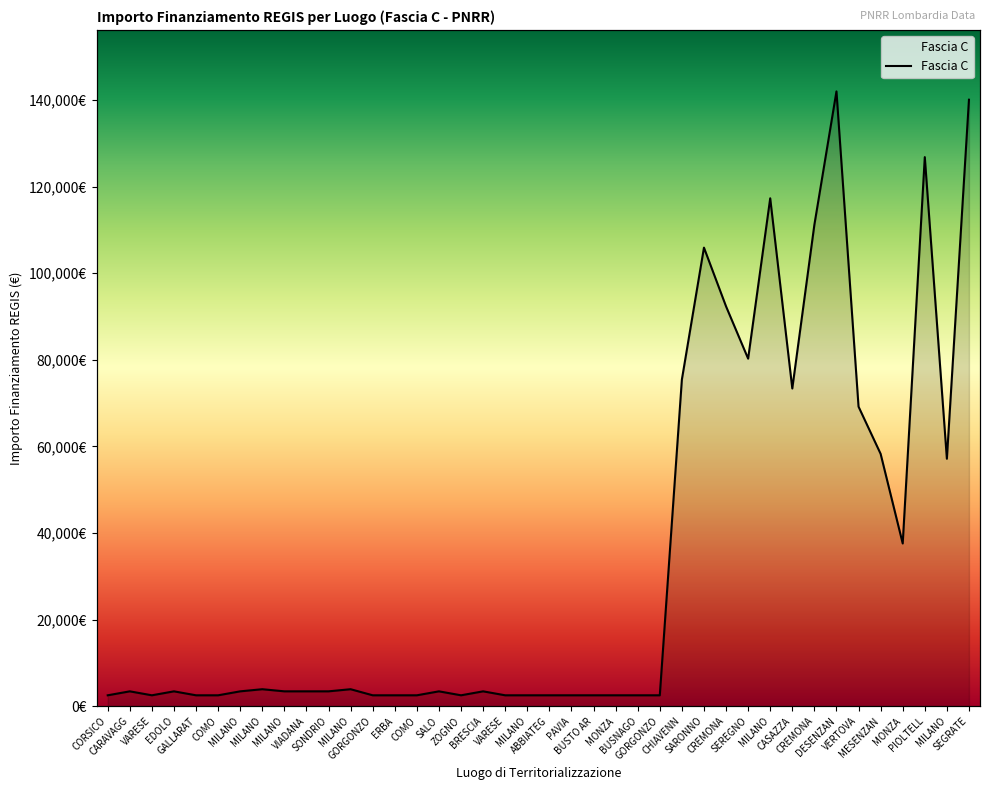

List the labels in order of value, smallest first.

CORSICO, VARESE, GALLARAT, COMO, GORGONZO, ERBA, COMO, ZOGNO, VARESE, MILANO, ABBIATEG, PAVIA, BUSTO AR, MONZA, BUSNAGO, GORGONZO, CARAVAGG, EDOLO, MILANO, MILANO, VIADANA, SONDRIO, SALO, BRESCIA, MILANO, MILANO, MONZA, MILANO, MESENZAN, VERTOVA, CASAZZA, CHIAVENN, SEREGNO, CREMONA, SARONNO, CREMONA, MILANO, PIOLTELL, SEGRATE, DESENZAN